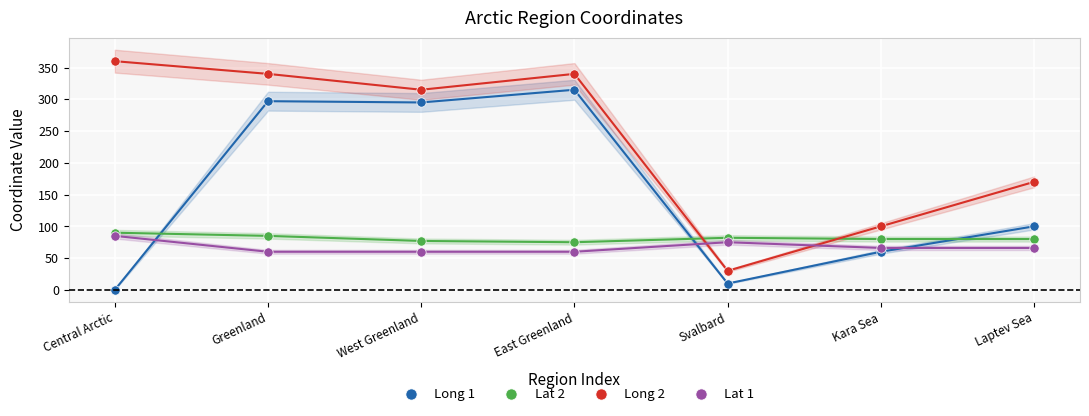

Across all data points, what is the range of Y values (max minus min)?

360